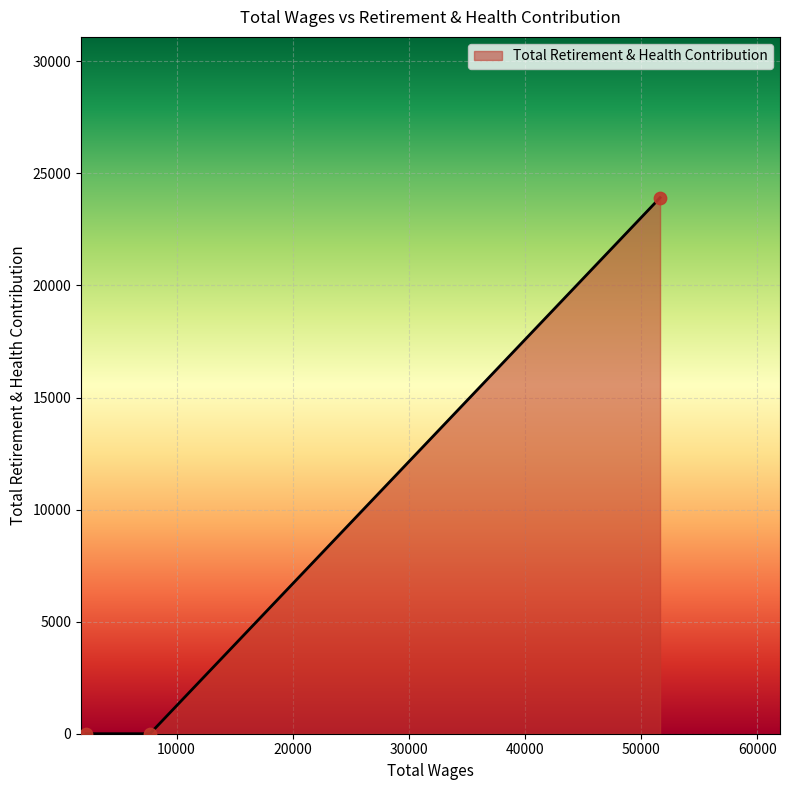

What is the average value?

7972